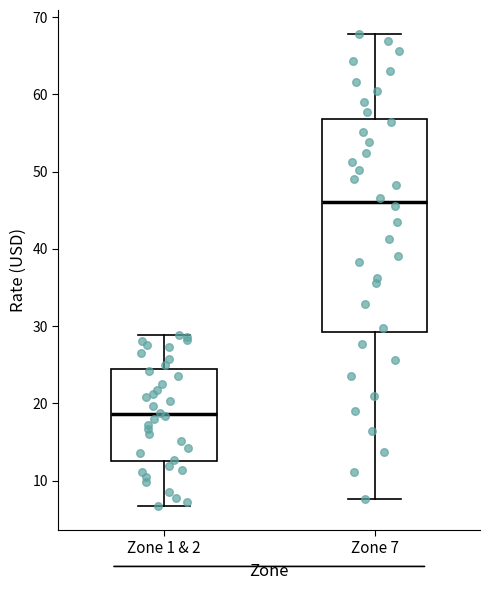

Reading left to right, read every box against the y-axis: the position of its median line, the range the box covers, and the ends of its whiskers. The values are not printed on the chart, so give them approximately, as read against the axis.

Zone 1 & 2: median 19, box 12 to 24, whiskers 7 to 29
Zone 7: median 46, box 29 to 57, whiskers 8 to 68